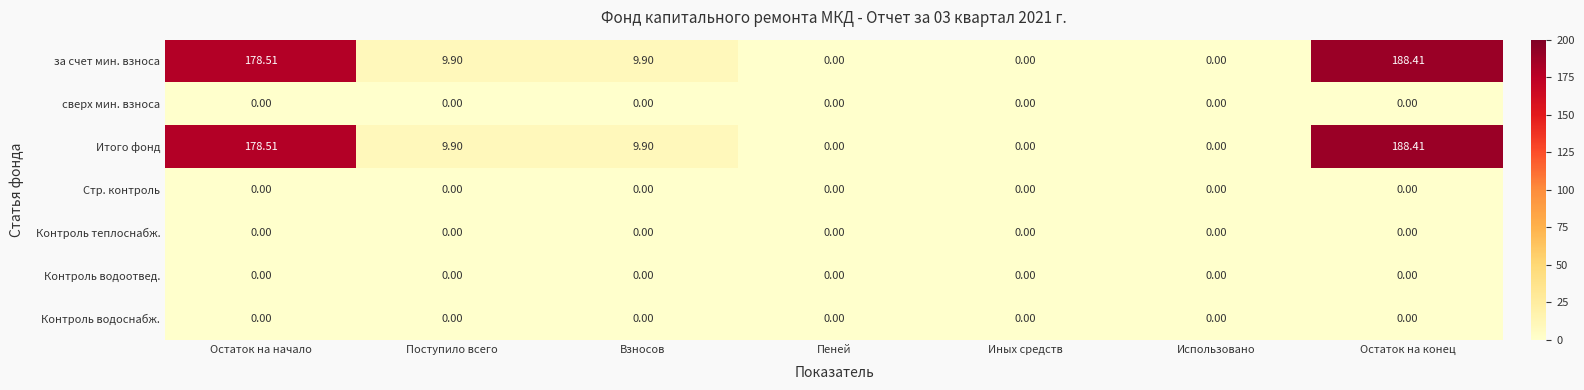

Which label corresponds to the largest value in the chart?

Остаток на конец